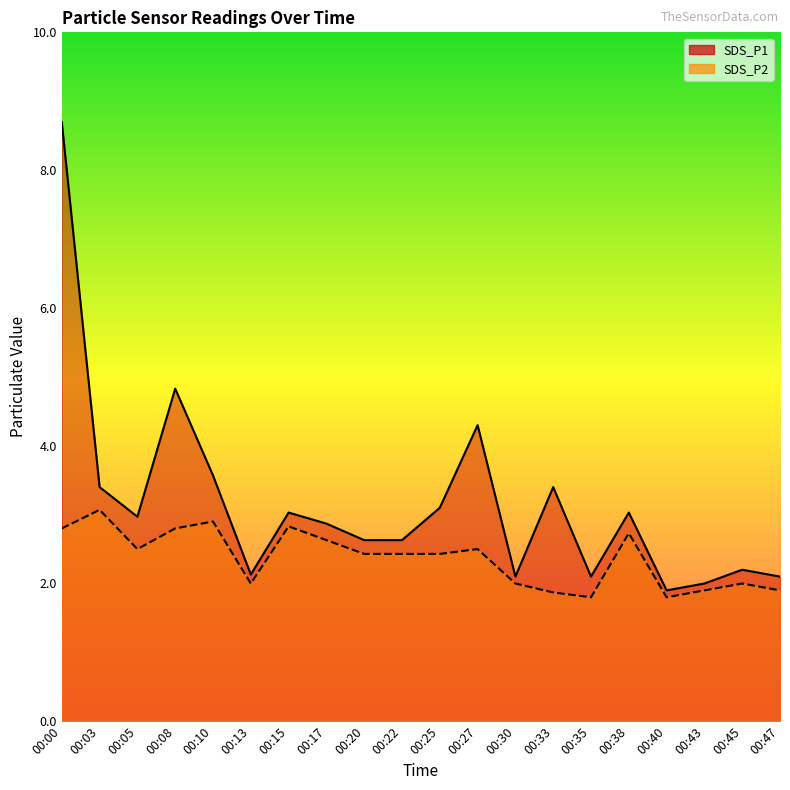

List the series in order of their overall mean, lowest first.

SDS_P2, SDS_P1